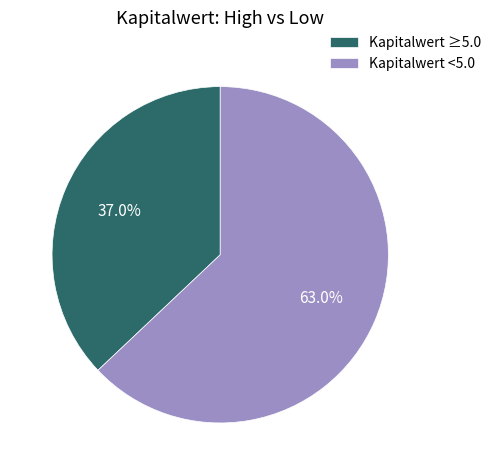

How many slices are in this pie chart?

2